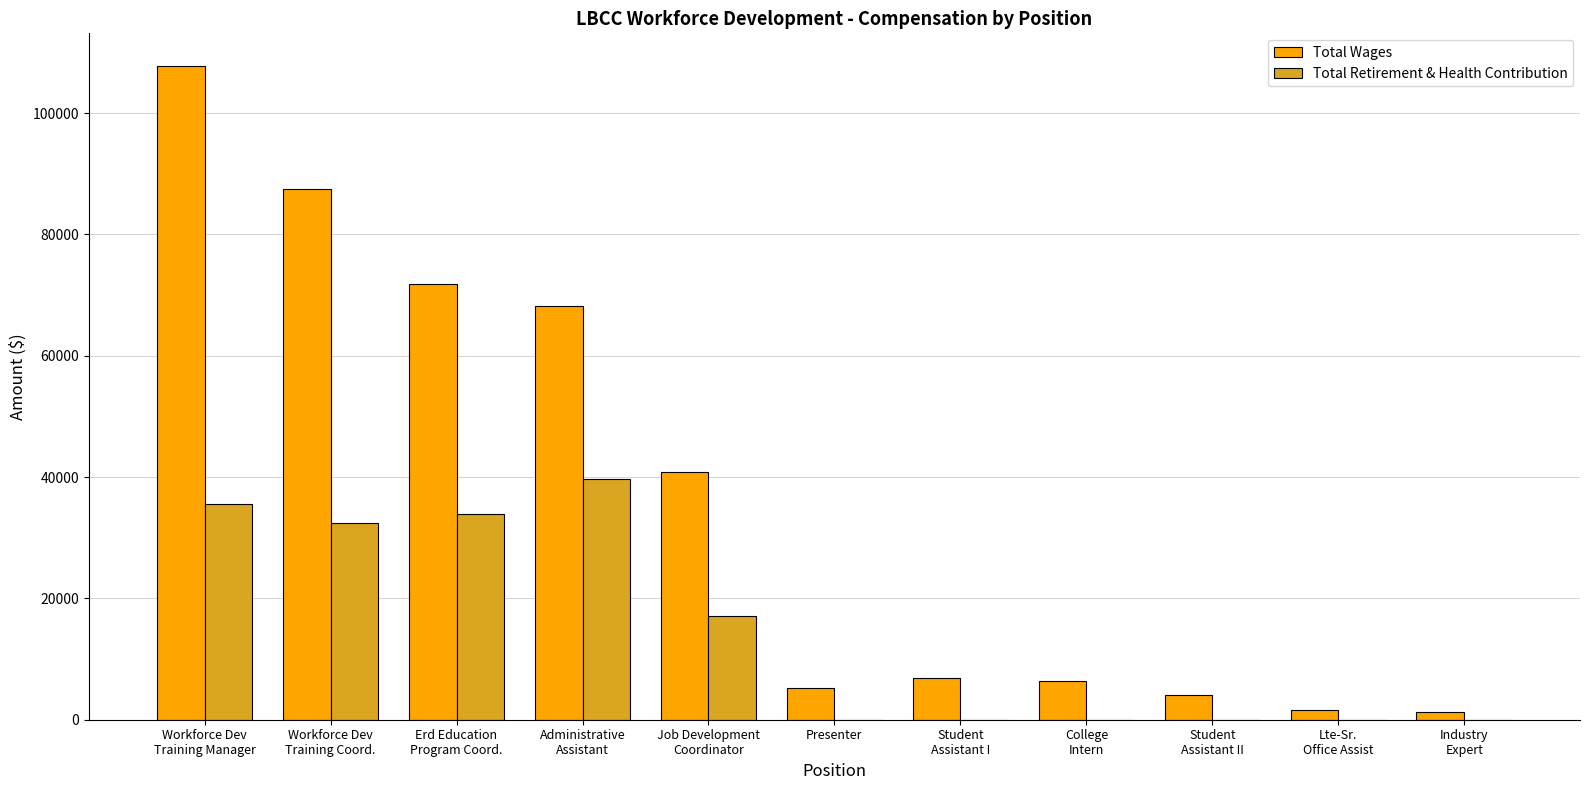

Between Student
Assistant II and Lte-Sr.
Office Assist, which series saw the biggest shift?

Total Wages